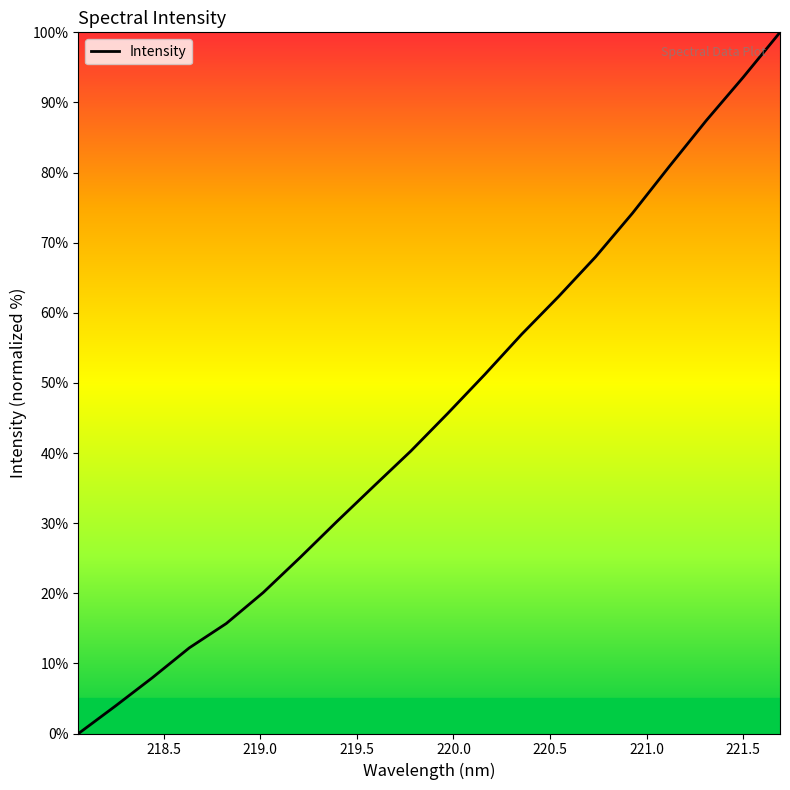

Is this an area chart (filled region under the line)?

No